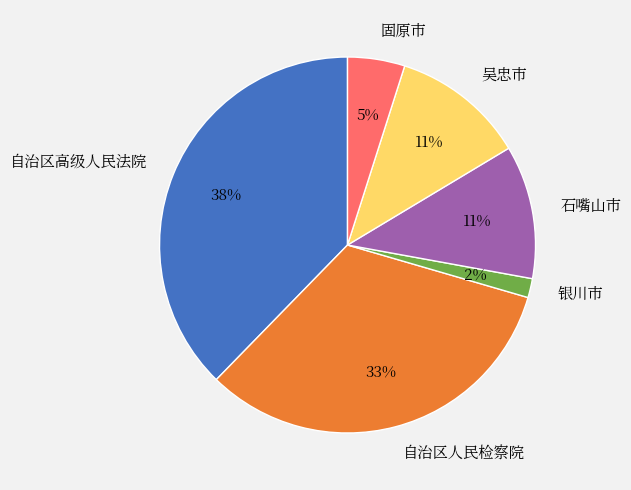

To the nearest percent, what is the combined percentage of 固原市 and 自治区高级人民法院?

43%